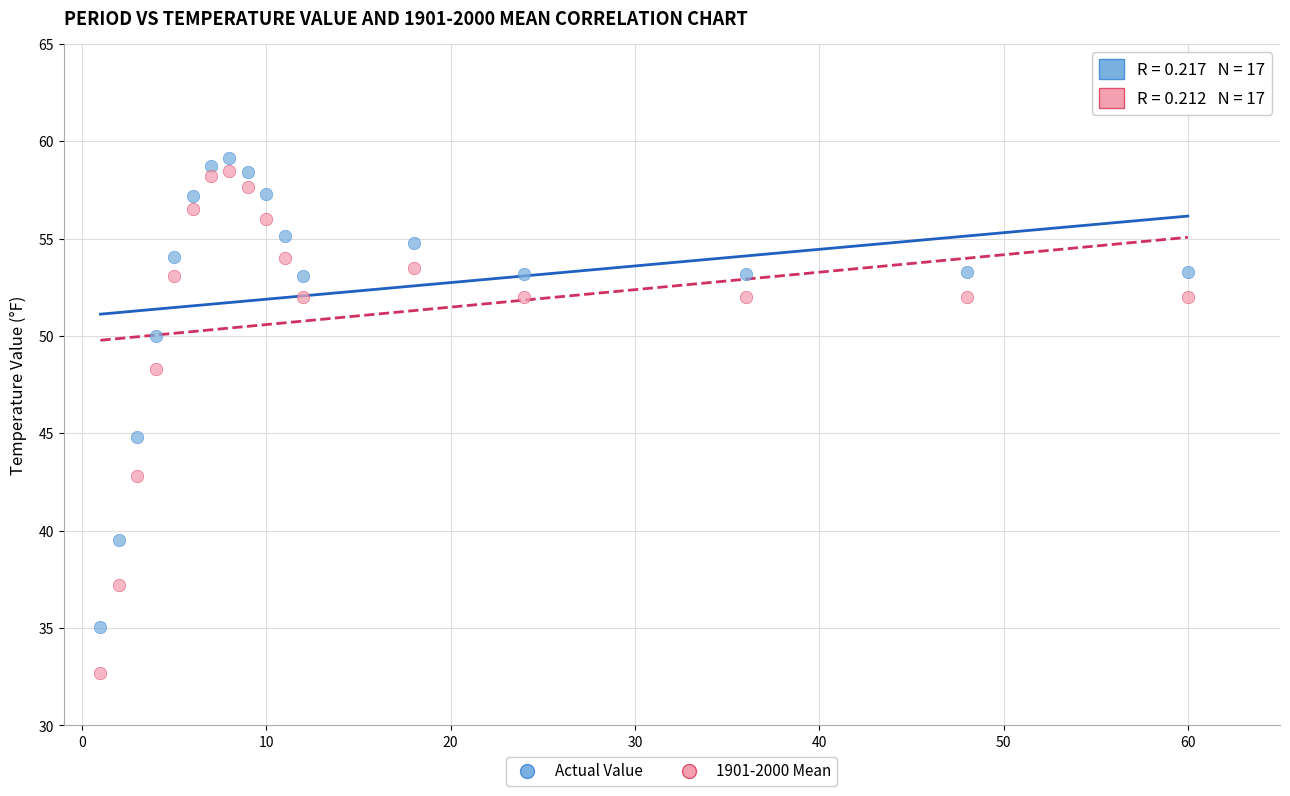

Across all data points, what is the range of X values (max minus min)?

59.0